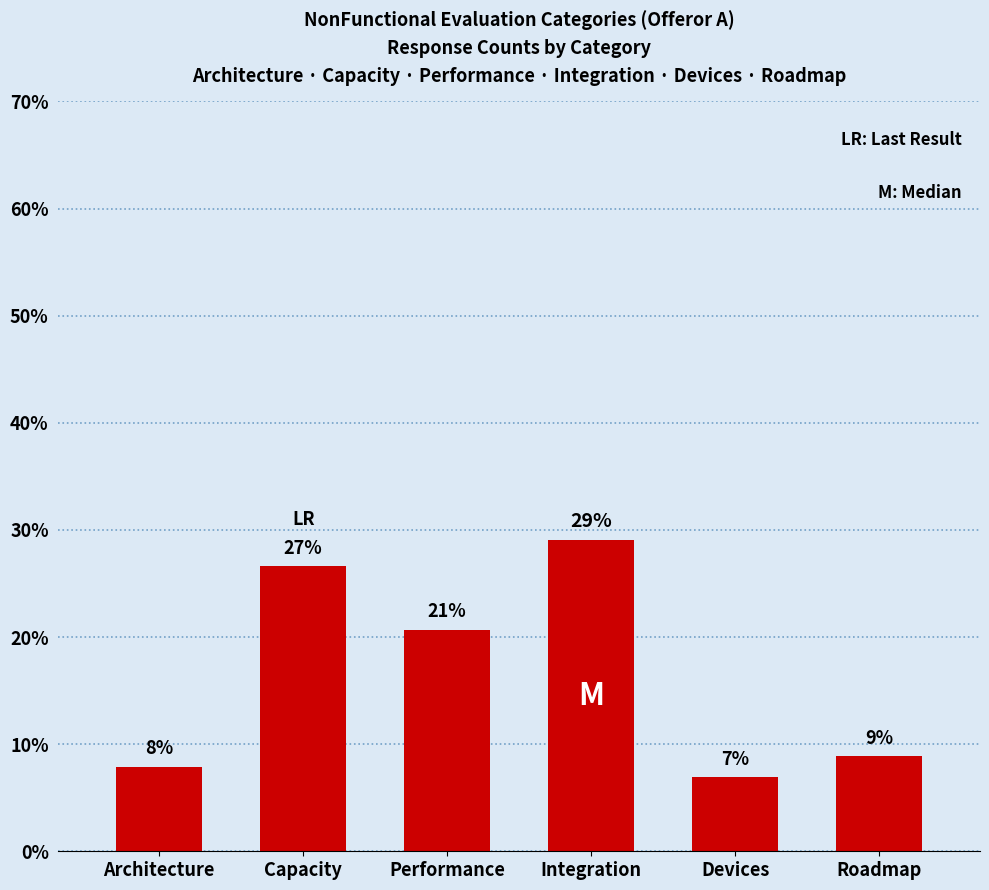

Which label corresponds to the largest value in the chart?

Integration